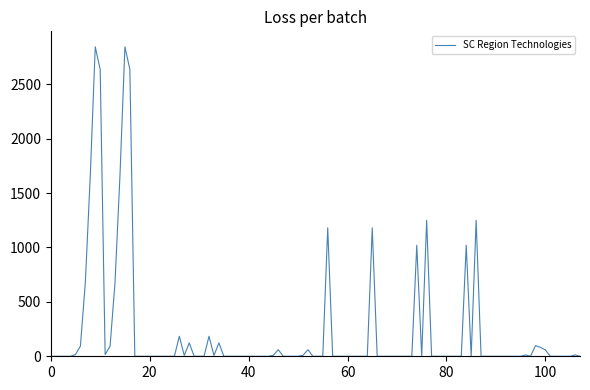

What is the greatest value displayed?

2843.7